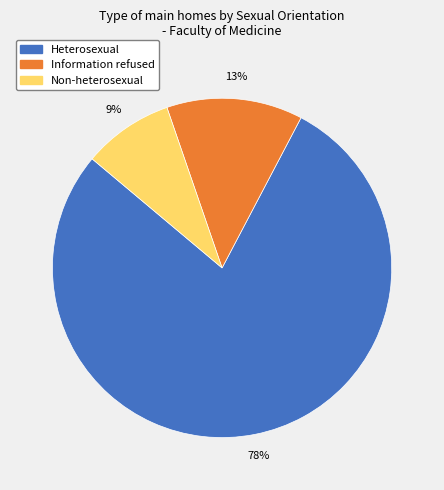

Is the sum of Non-heterosexual and Information refused greater than half?

No